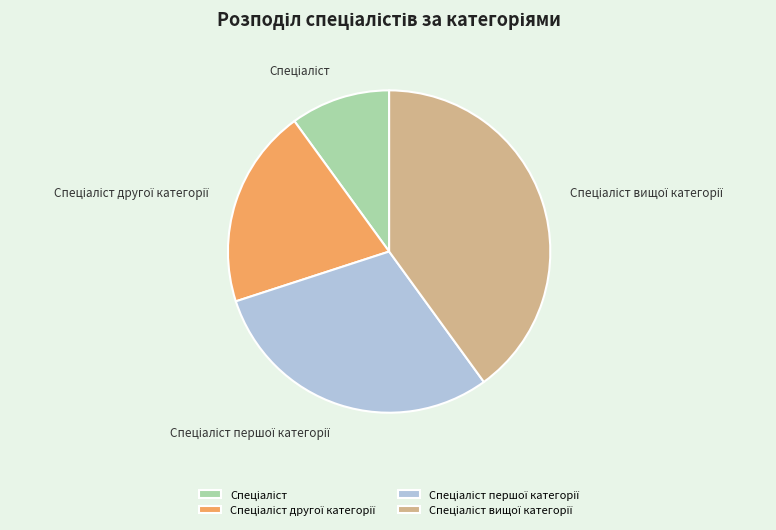

Is there a majority slice in this chart?

No